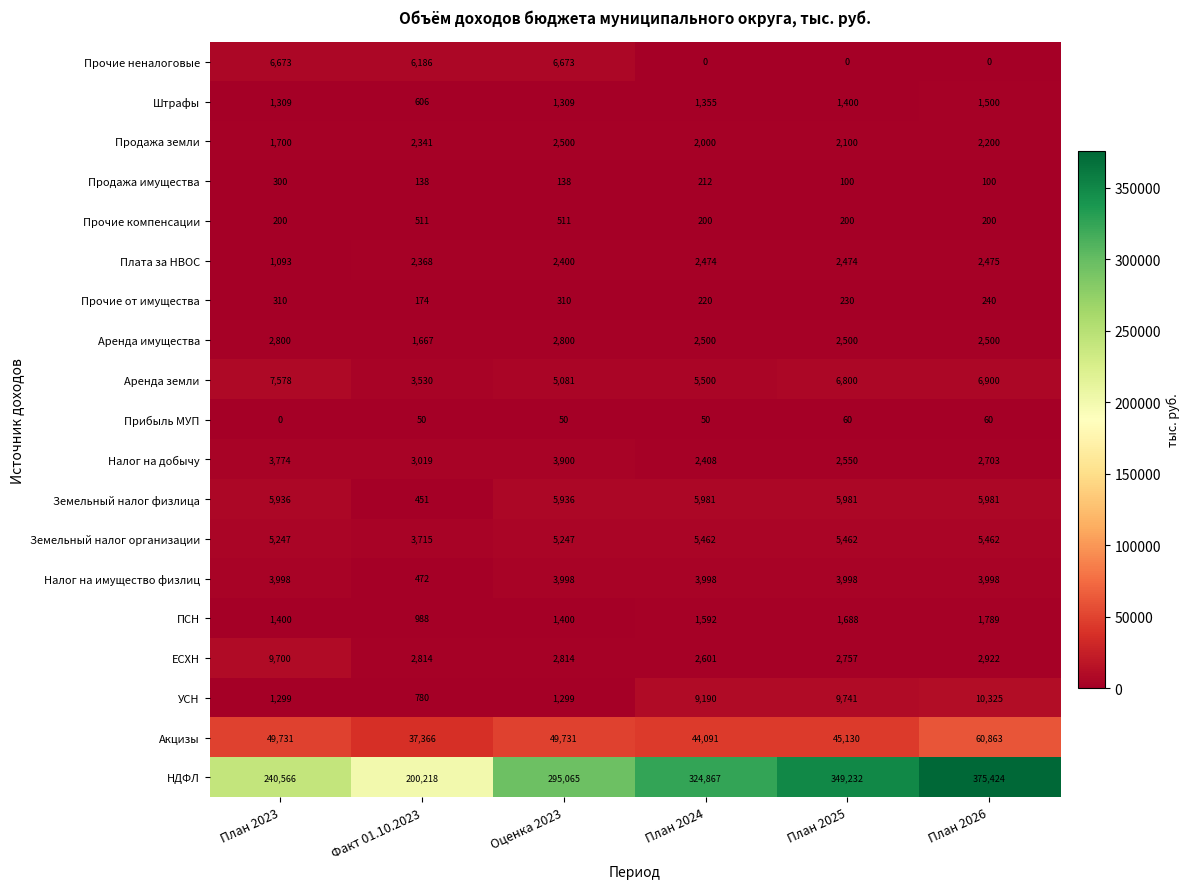

What is the total value across all series at План 2026?

485642